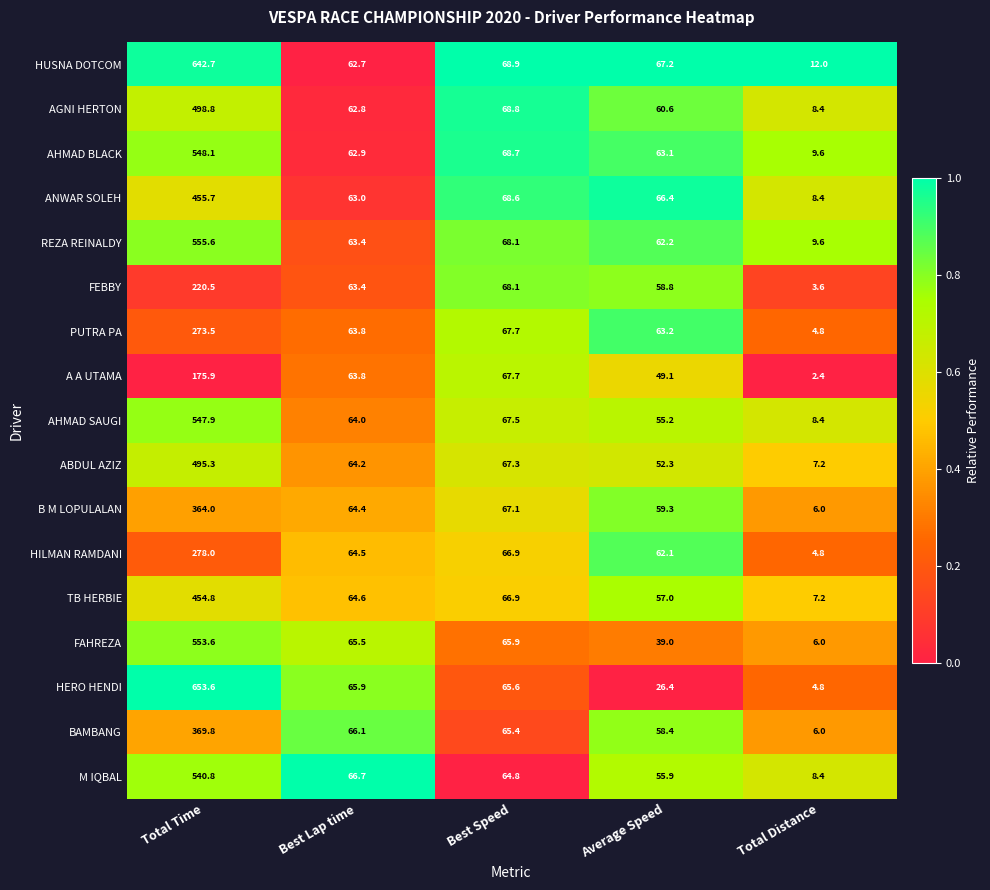

What is the average value of the AGNI HERTON series?

139.9